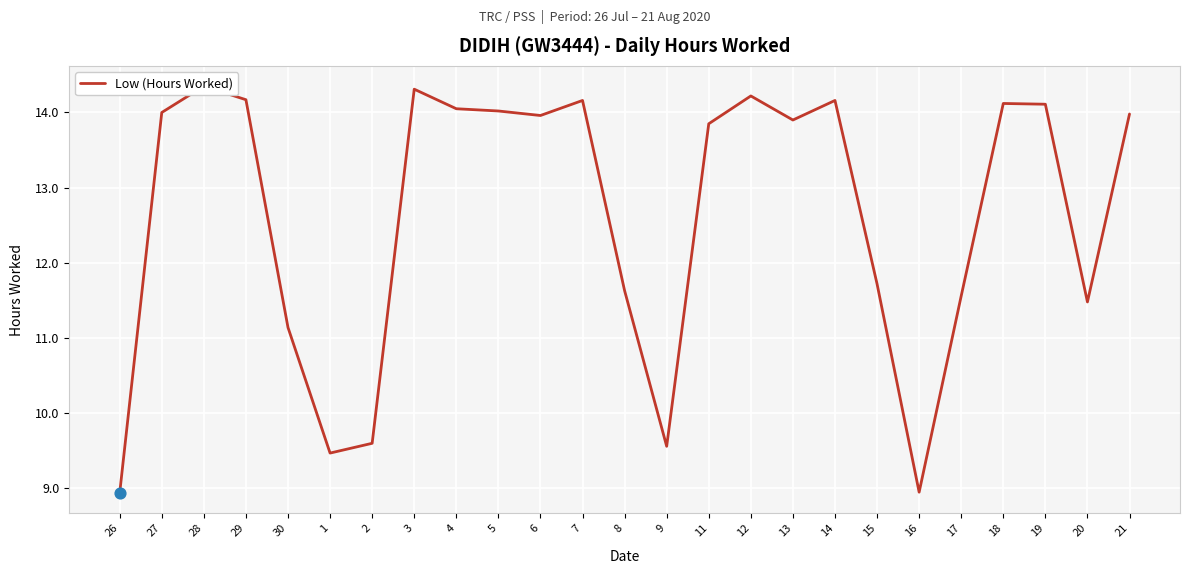

Between 11 and 20, which is larger?

11